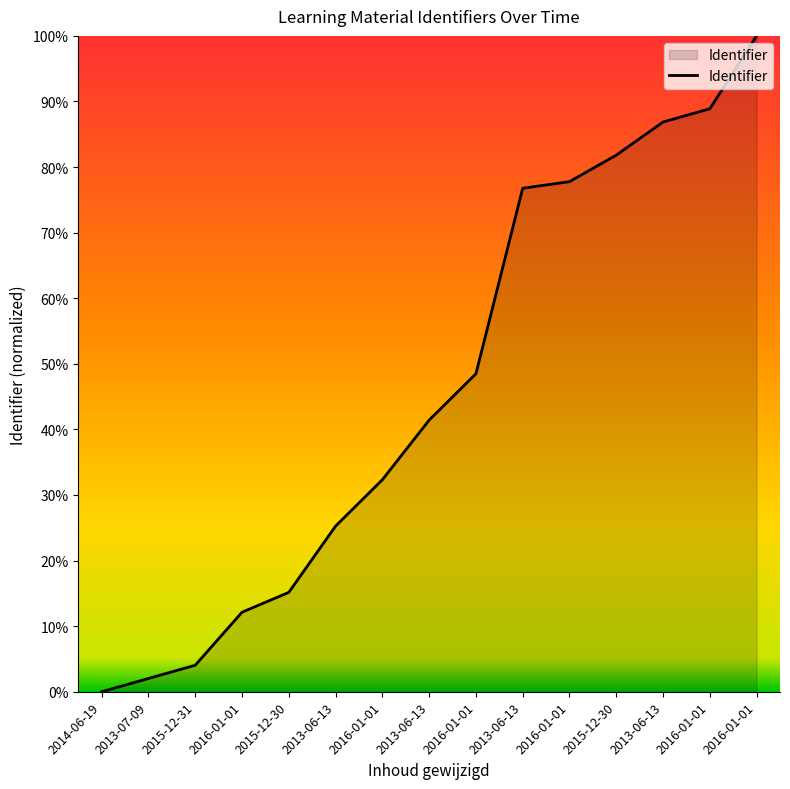

The value at 2013-06-13 is 86.9. True or false?

True